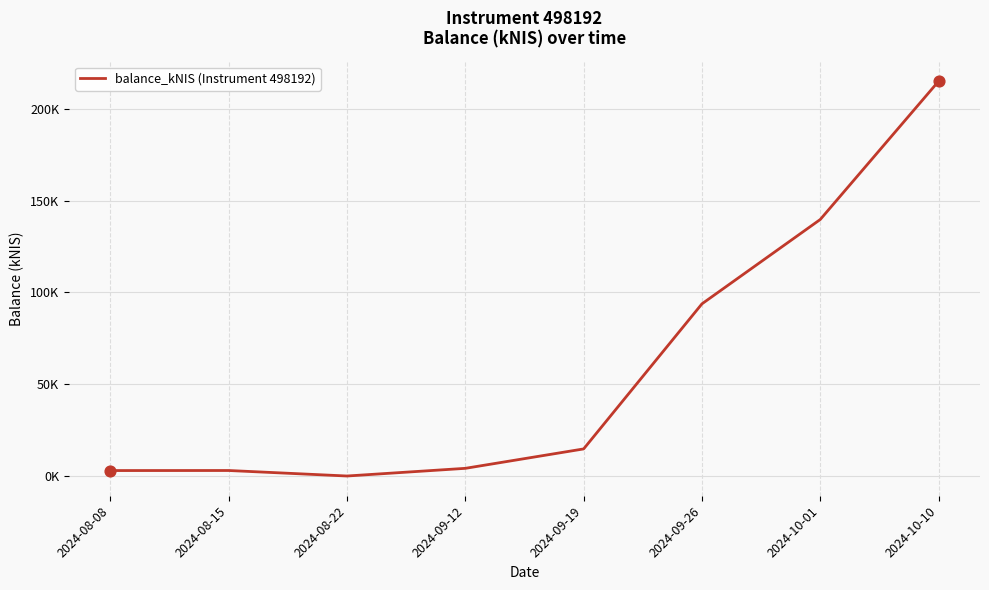

Which has a higher value, 2024-10-01 or 2024-09-26?

2024-10-01